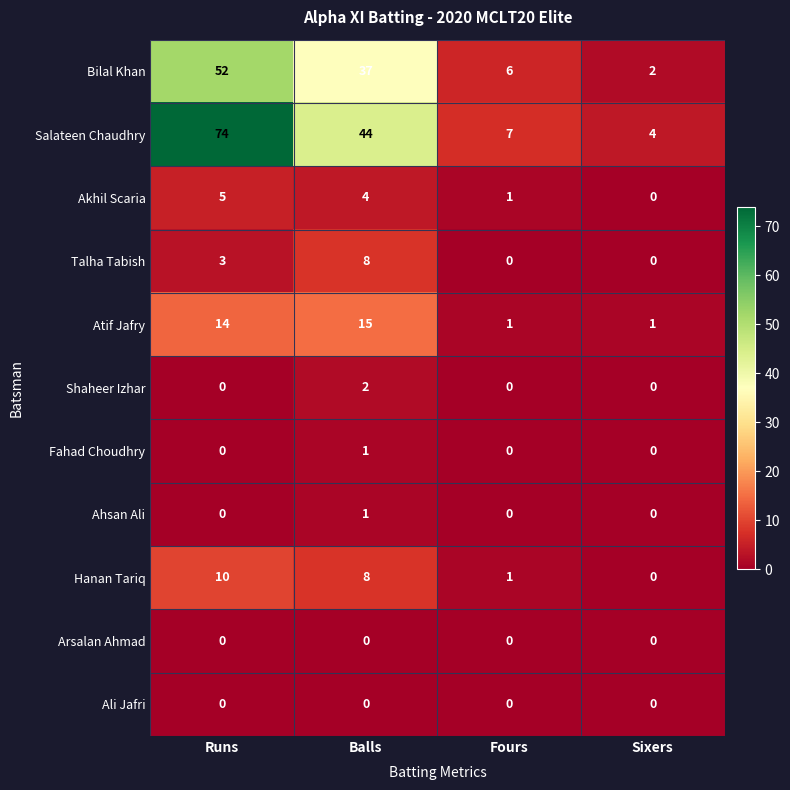

Where does the Bilal Khan series first go above 37?

Runs